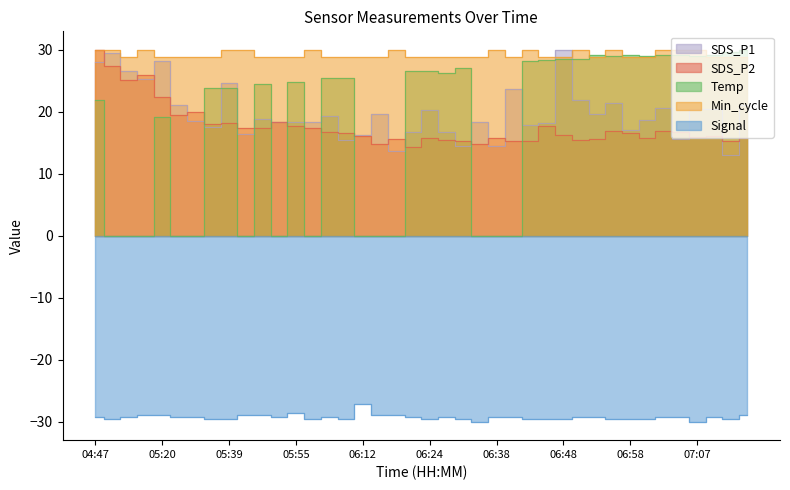

Does the chart display data point markers on the line(s)?

No